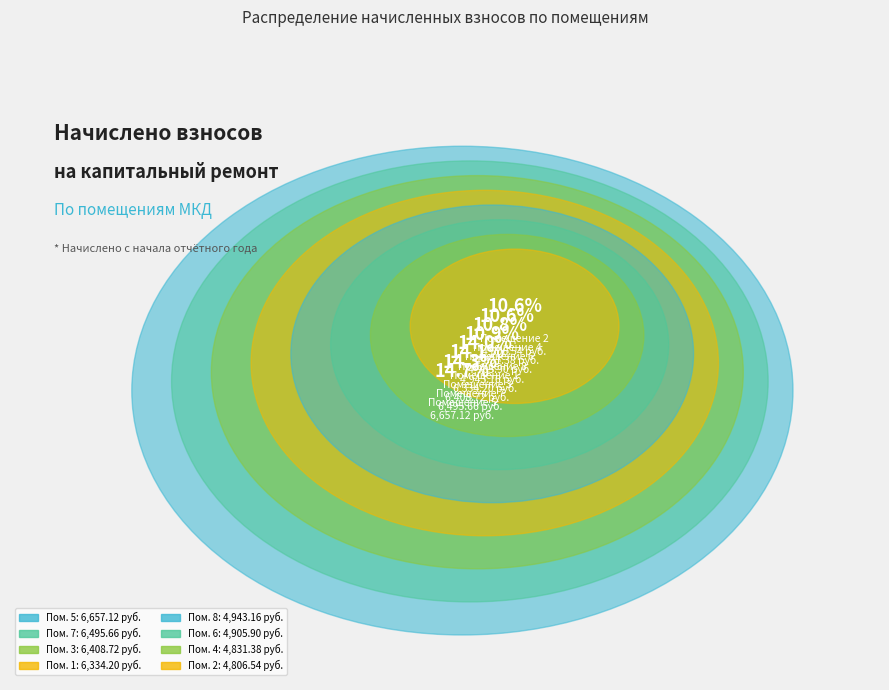

Combined, do 6 and 5 account for over 50%?

No